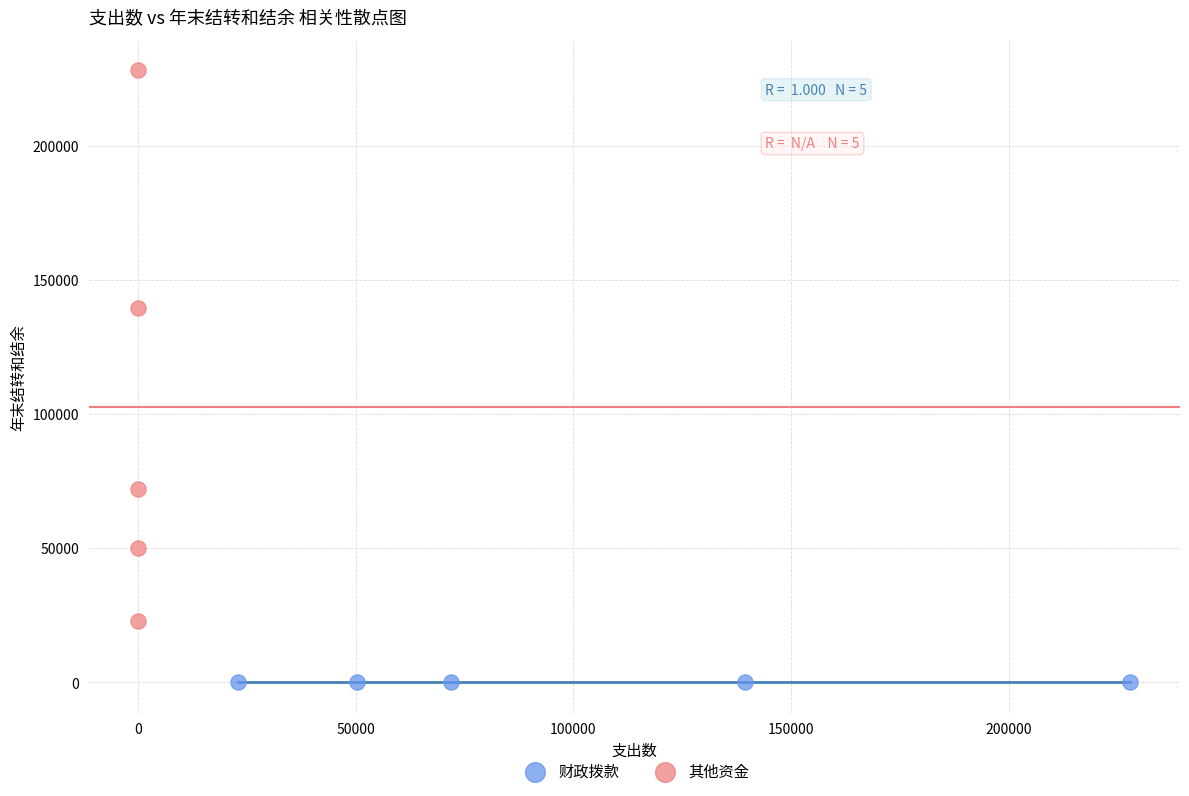

Which series contains the highest Y value?

其他资金